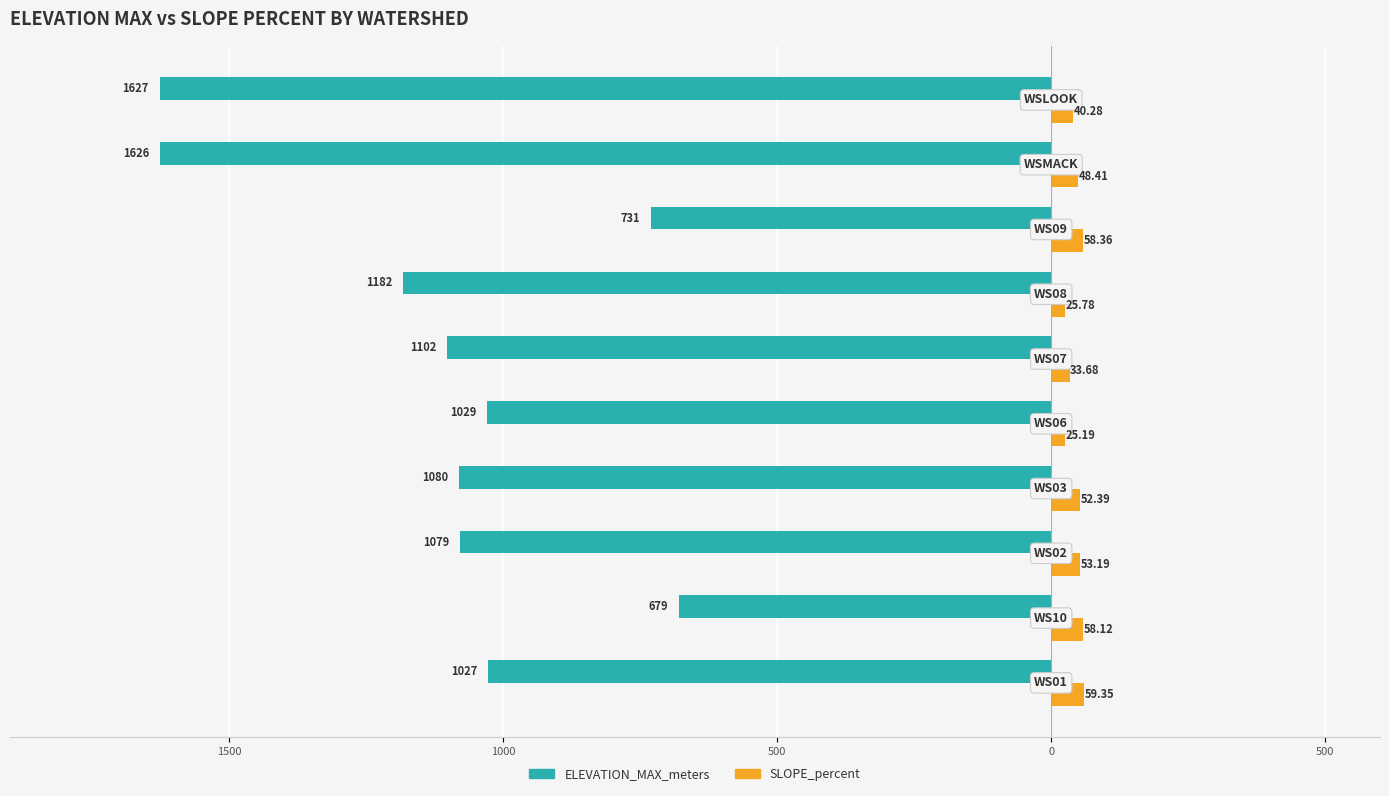

What are all the series names shown in the legend?

ELEVATION_MAX_meters, SLOPE_percent